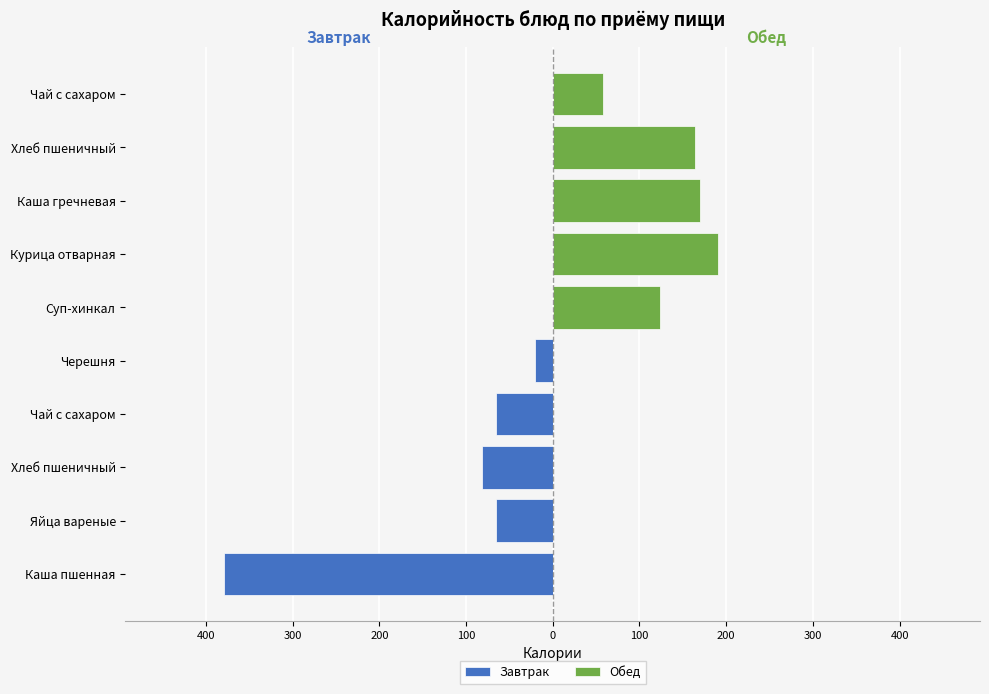

Between 100 and 9, which series saw the biggest shift?

Завтрак